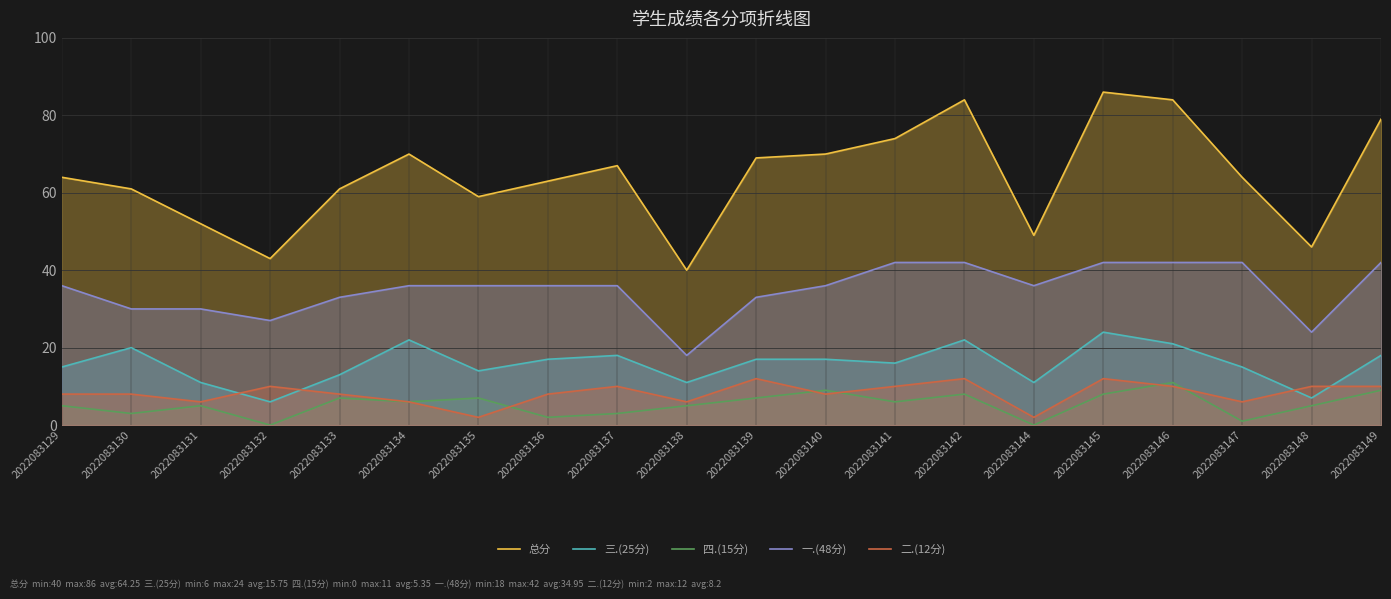

What is the difference between the 一.(48分) values at 2022083136 and 2022083146?

6